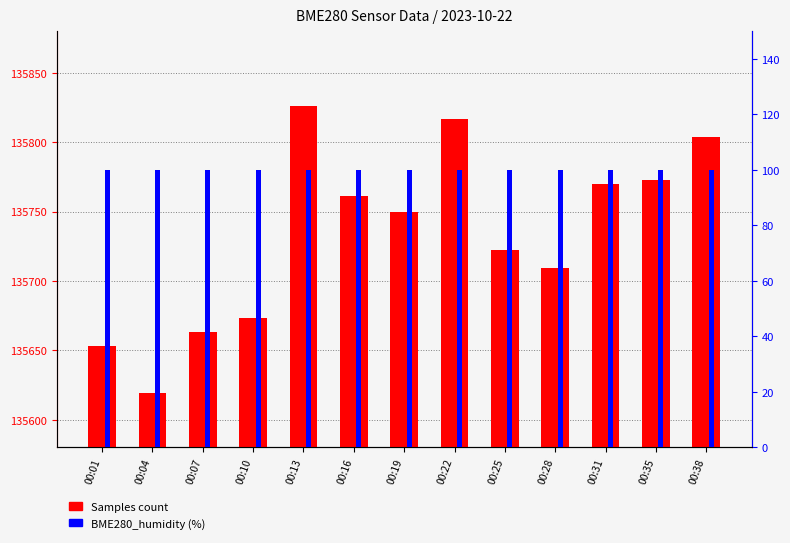

What is the spread (max minus min) of values at 00:10?

135573